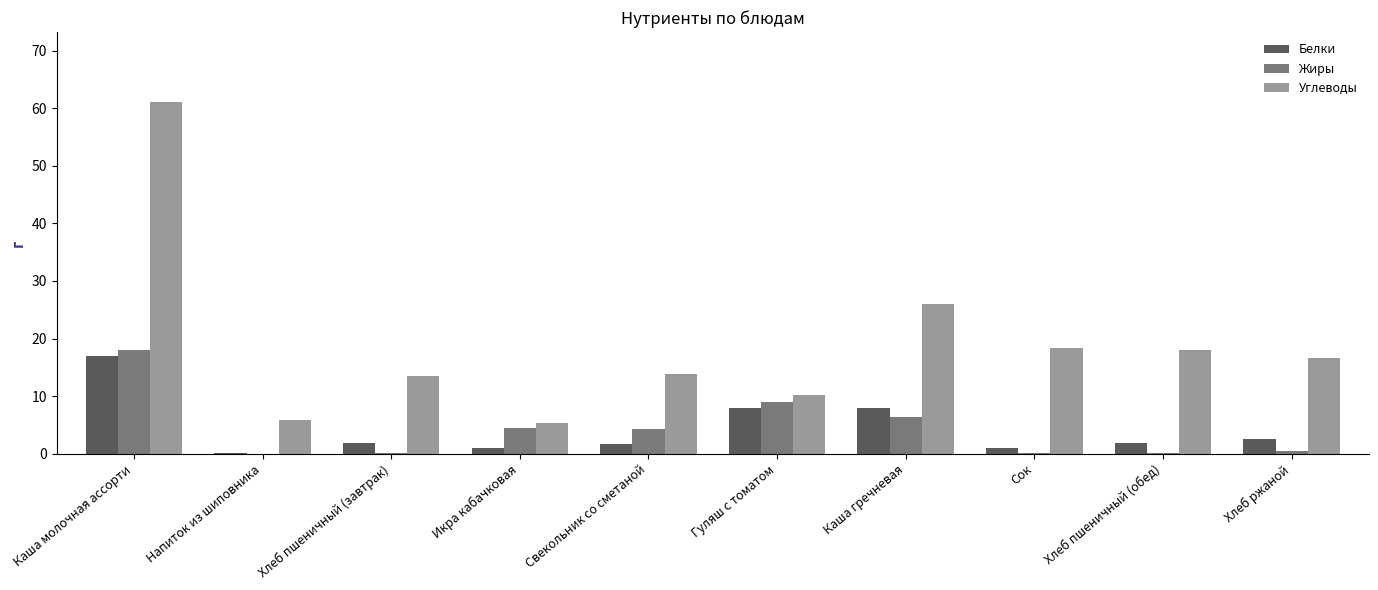

Is it true that Жиры equals 0.1 at Сок?

True